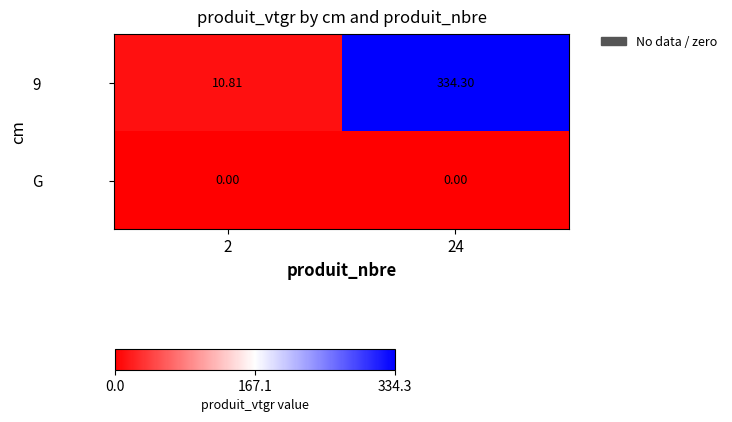

Is the value of G at 24 greater than the value of 9 at 2?

No